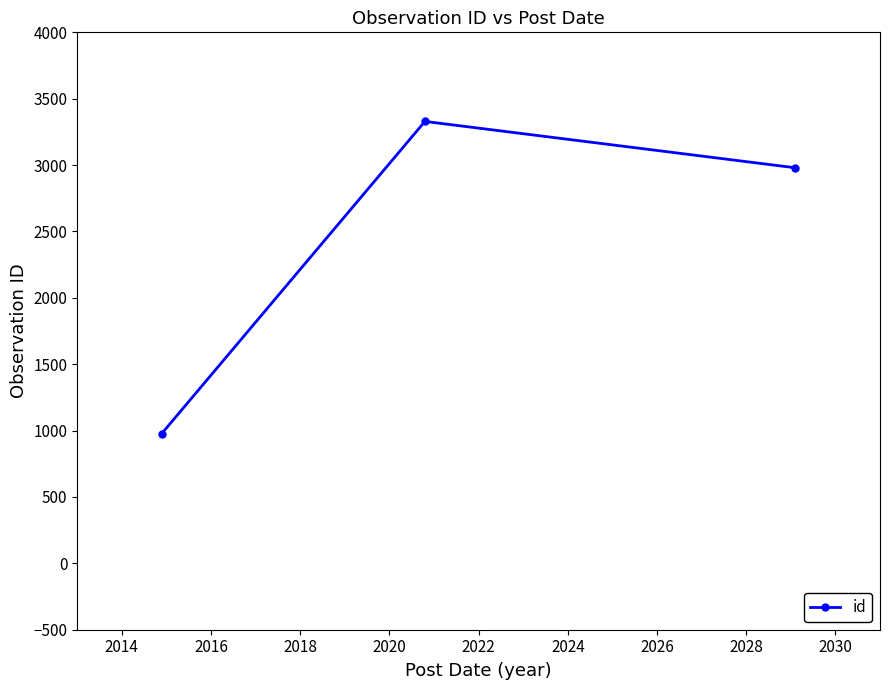

What is the minimum value shown in the chart?

978